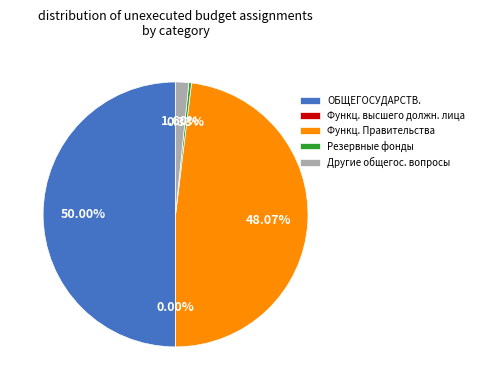

Combined, do Функц. Правительства and ОБЩЕГОСУДАРСТВ. account for over 50%?

Yes